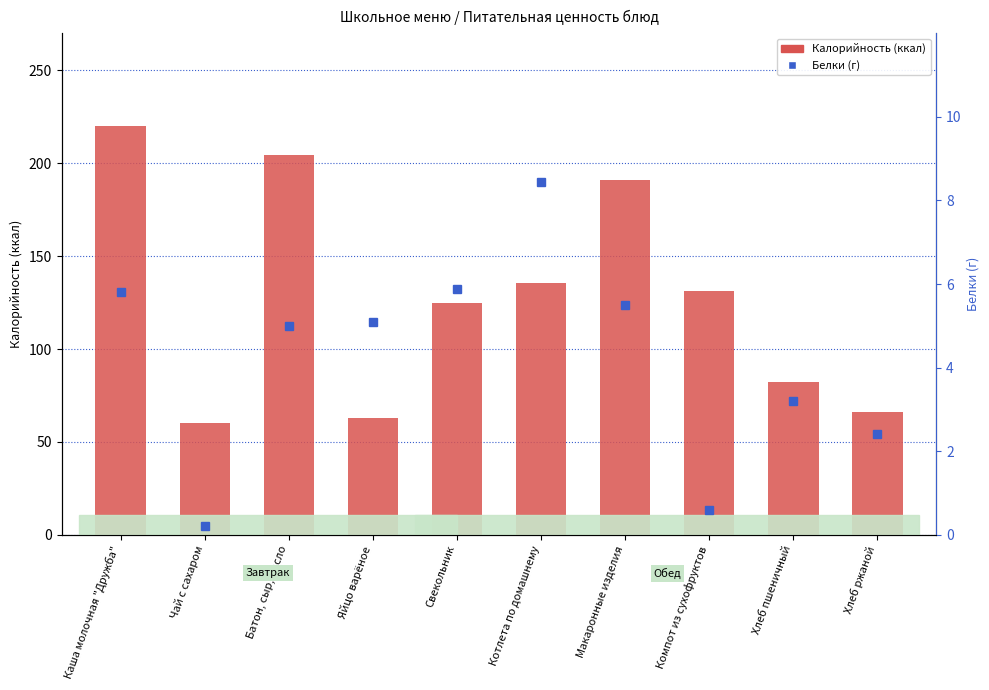

Reading left to right, extract all data points from this chart.

Калорийность: Каша молочная "Дружба"=220.2	Чай с сахаром=60.0	Батон, сыр, масло=204.7	Яйцо варёное=63.0	Свекольник=125.0	Котлета по домашнему=135.5	Макаронные изделия=191.0	Компот из сухофруктов=131.0	Хлеб пшеничный=82.2	Хлеб ржаной=66.0
Белки: Каша молочная "Дружба"=5.8	Чай с сахаром=0.2	Батон, сыр, масло=5.0	Яйцо варёное=5.1	Свекольник=5.9	Котлета по домашнему=8.4	Макаронные изделия=5.5	Компот из сухофруктов=0.6	Хлеб пшеничный=3.2	Хлеб ржаной=2.4